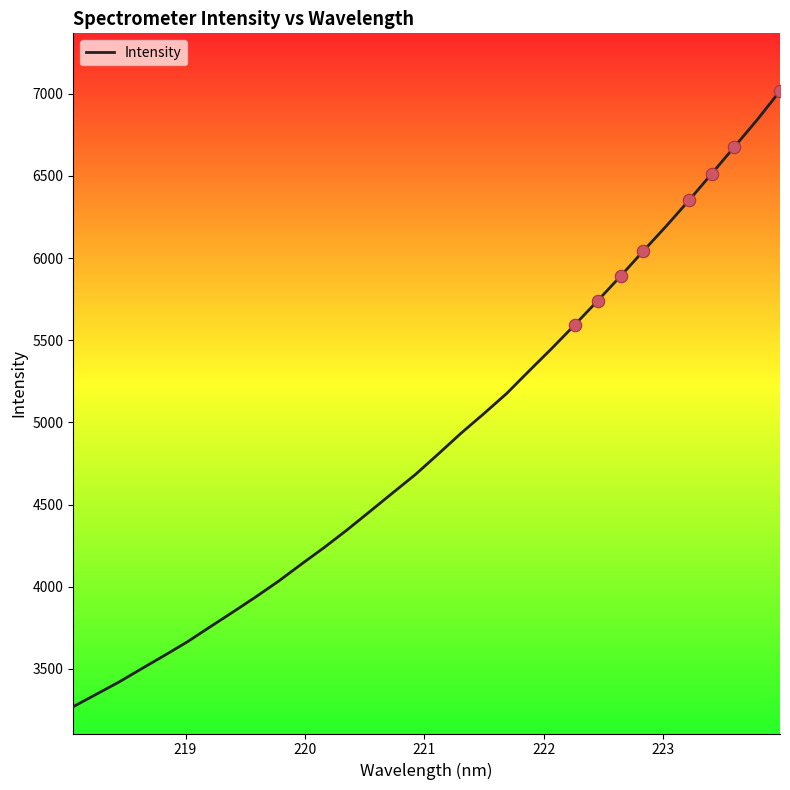

What is the minimum value shown in the chart?

3270.1